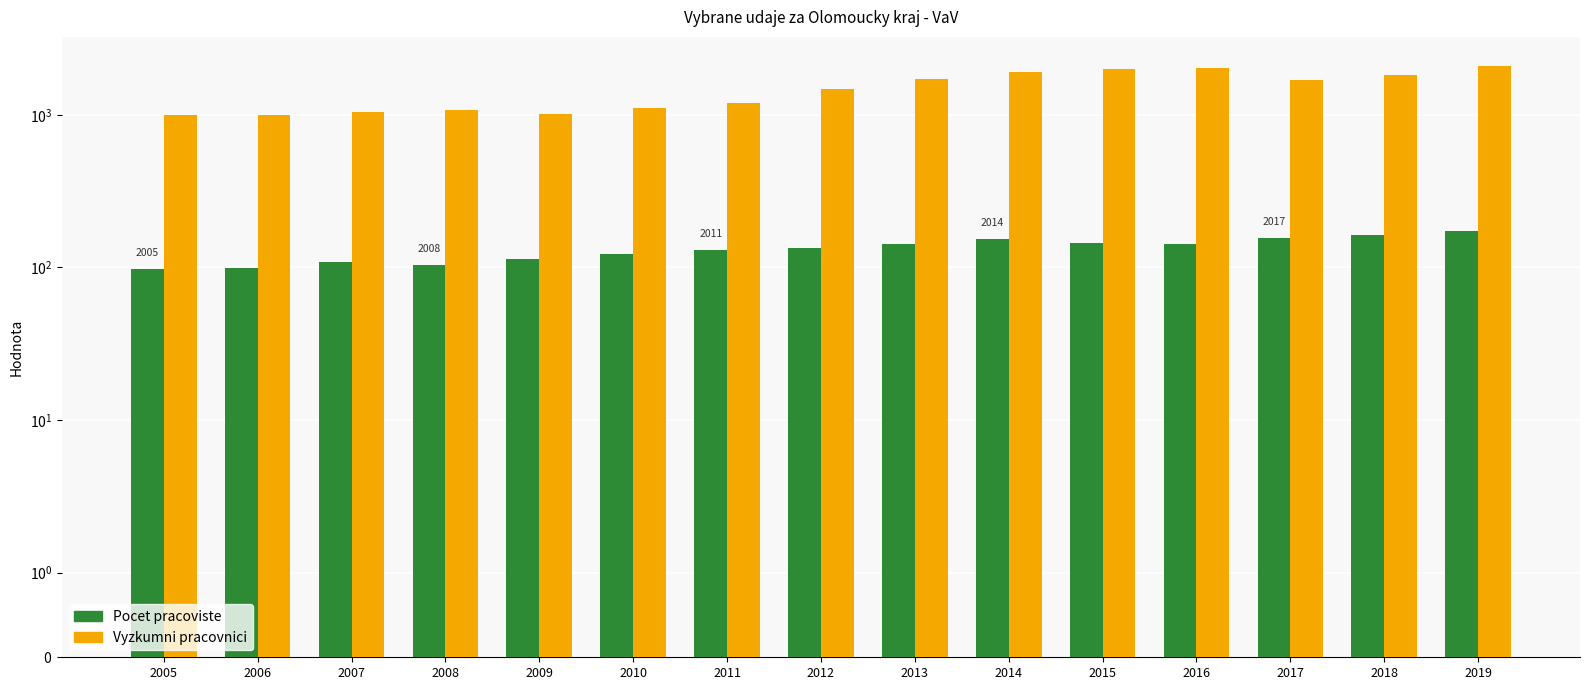

Is the value of Pocet pracoviste at 2013 greater than the value of Vyzkumni pracovnici at 2005?

No